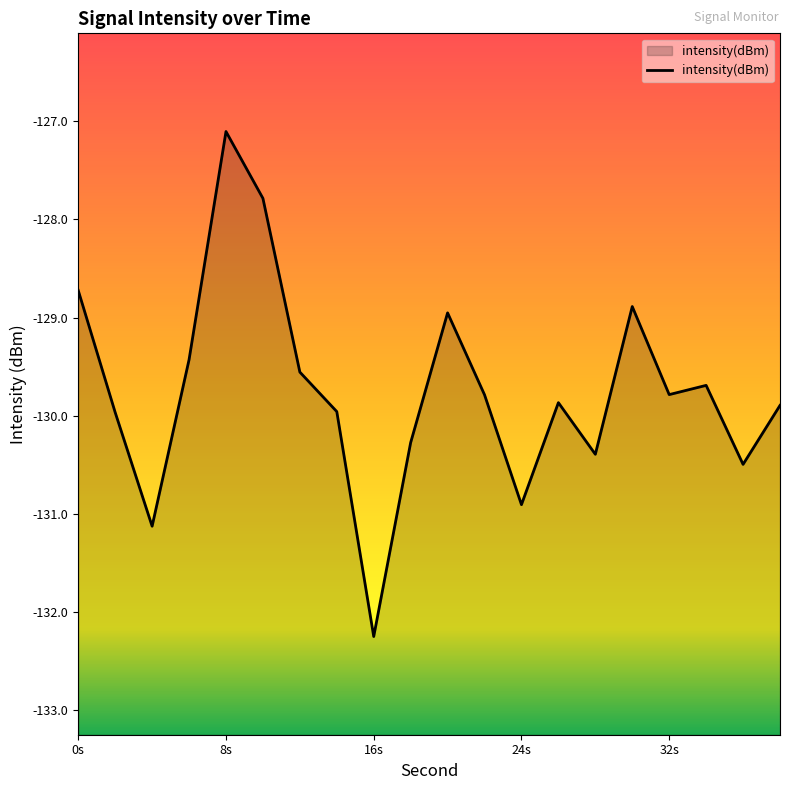

What is the value of the 10th point from the left?

-130.3